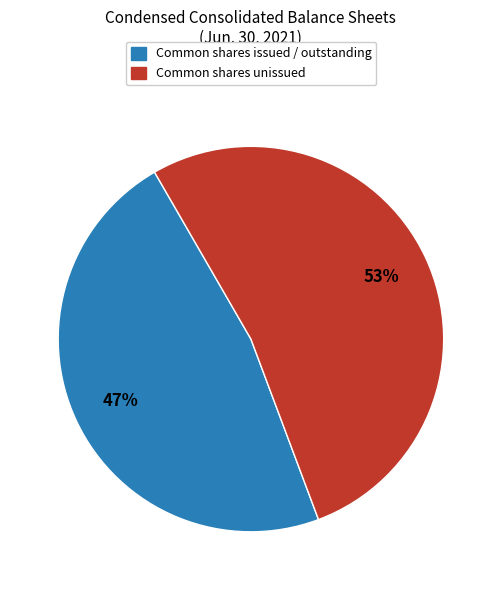

What percentage is the Common shares issued / outstanding slice, to the nearest percent?

47%